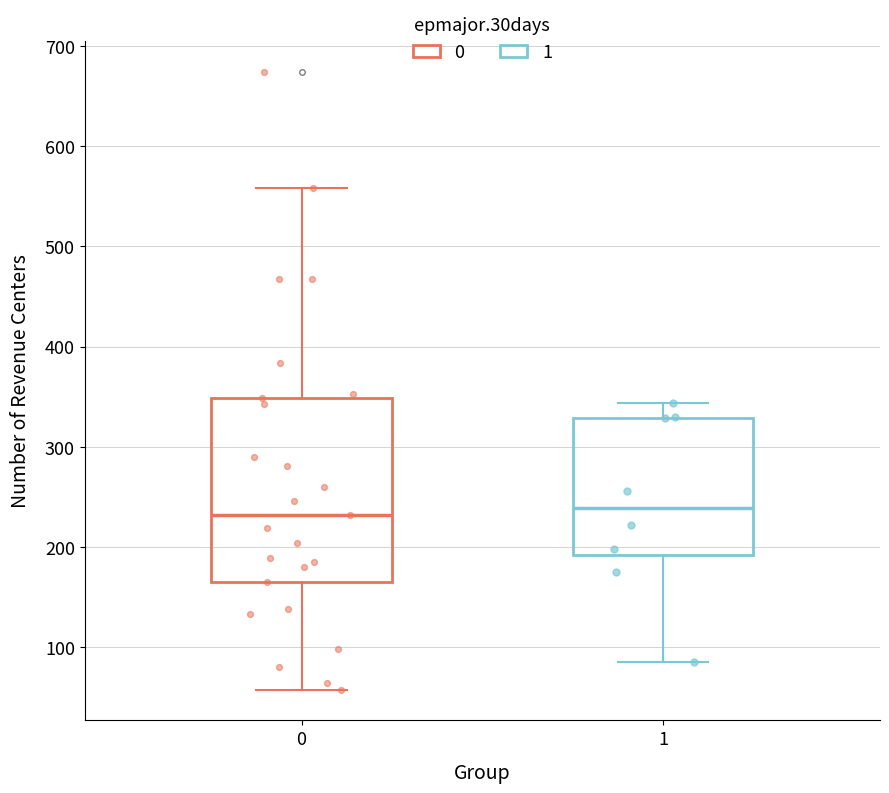

Where does the median line of the box at x = 1 sit on the y-axis? The values are not printed on the chart, so give them approximately, as read against the axis.

240